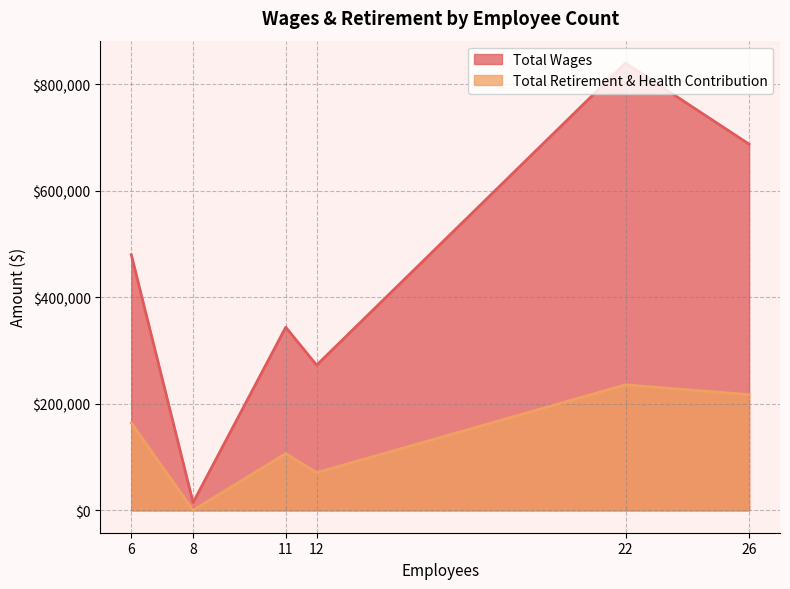

Rank the series at 26 from lowest to highest value.

Total Retirement & Health Contribution, Total Wages